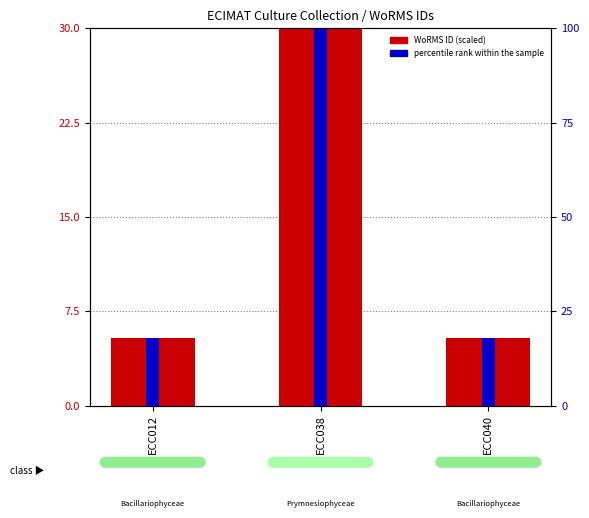

Reading right to left, transcribe all the data shown in this chart.

5.3	30.0	5.3